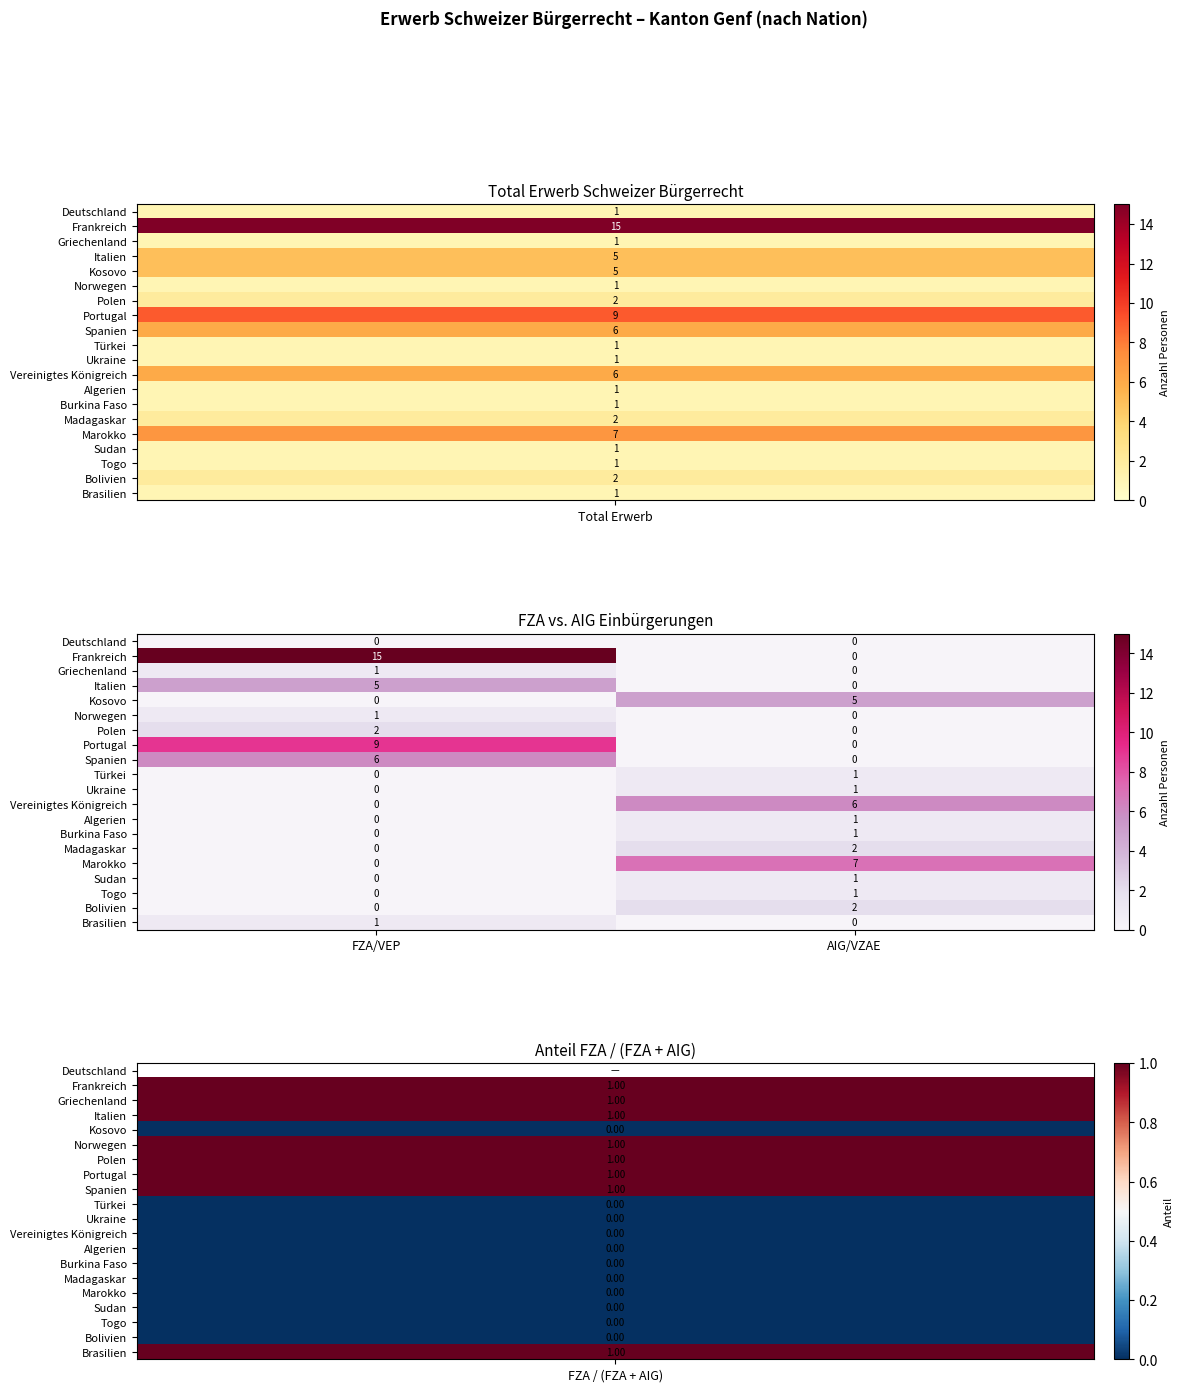

Which series has the largest total across all categories?

Frankreich